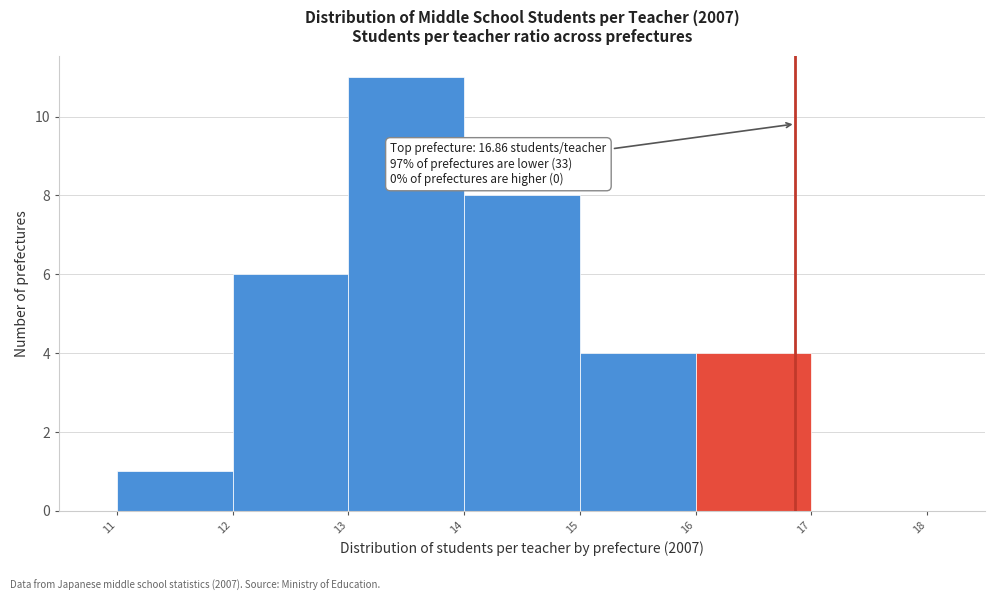

Which range on the x-axis has the tallest bar?

13 to 14